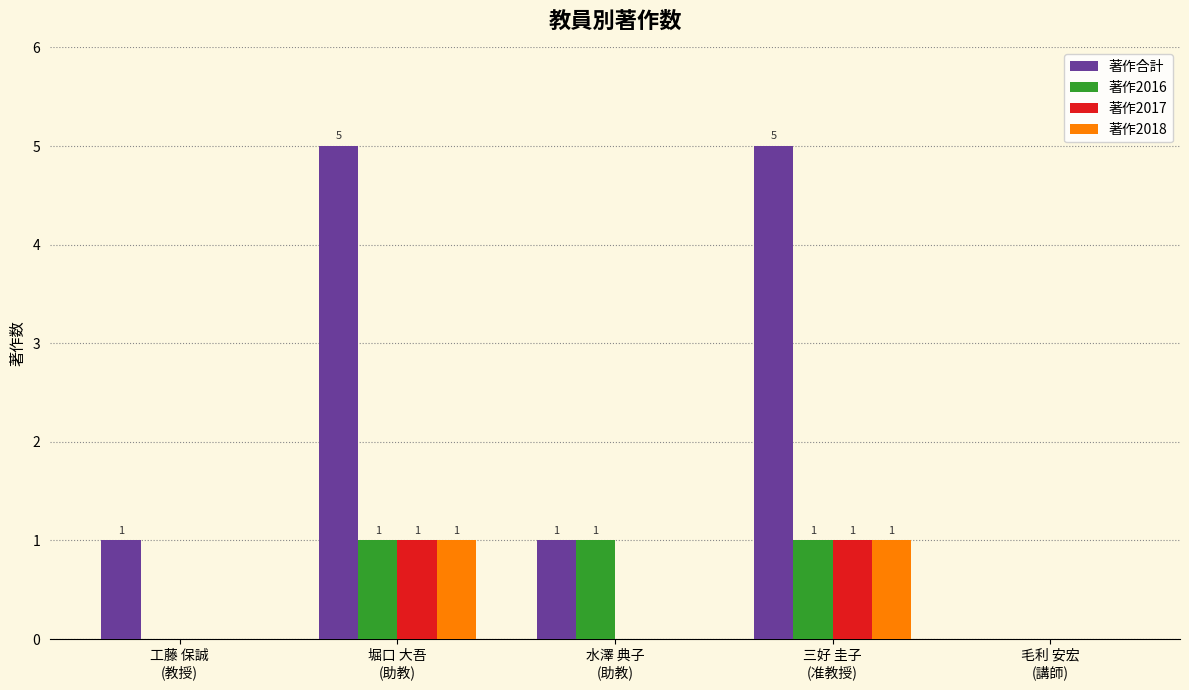

What is the sum of all 著作合計 values?

12